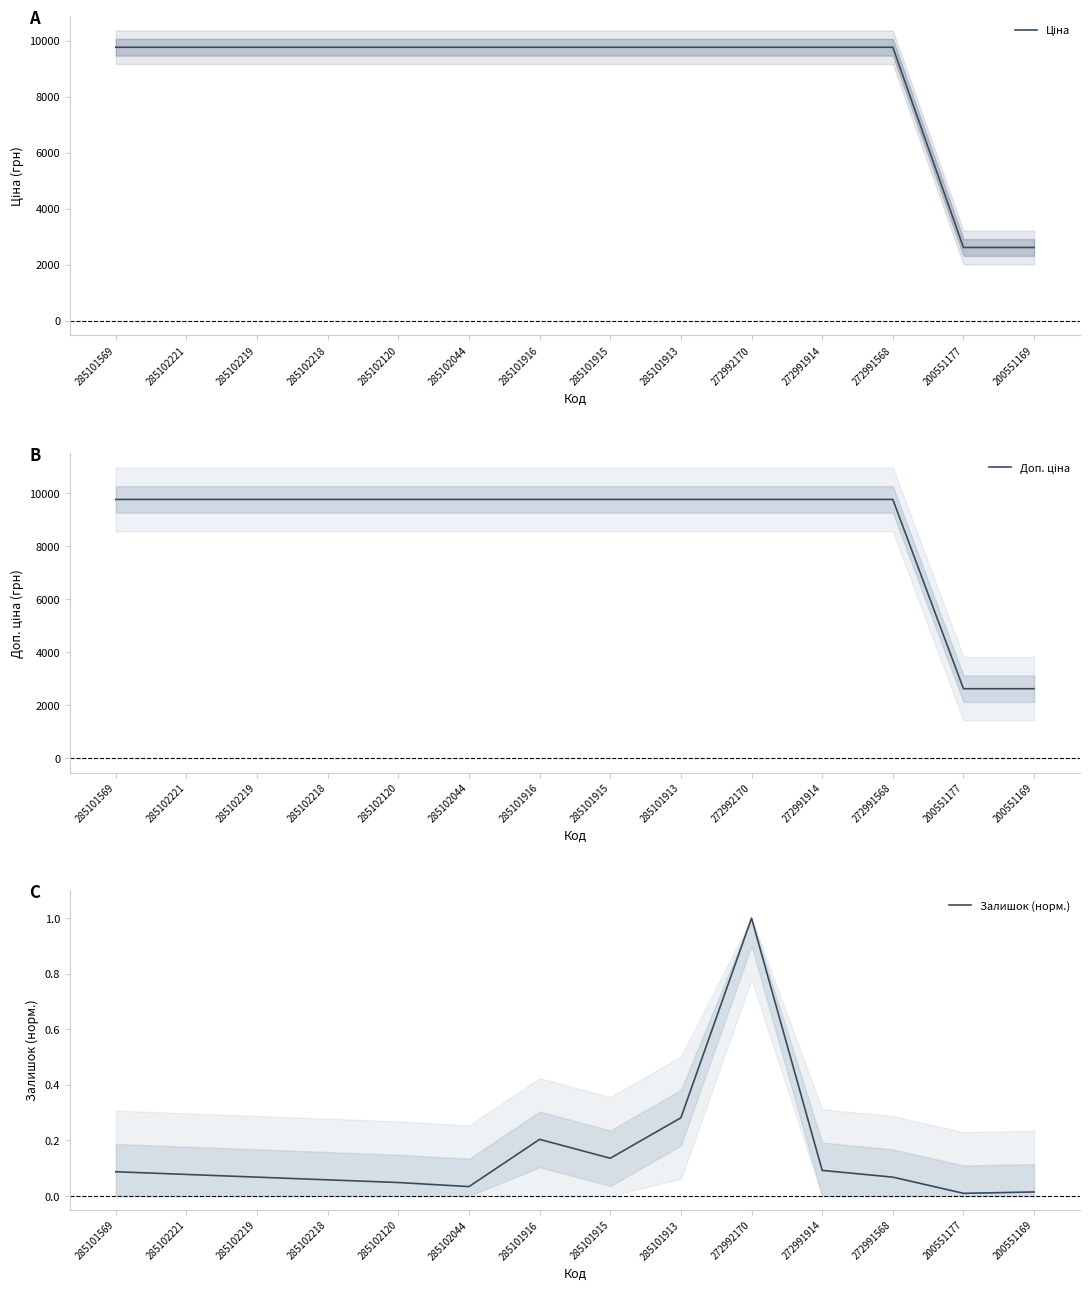

Which label corresponds to the smallest value in the chart?

200551177